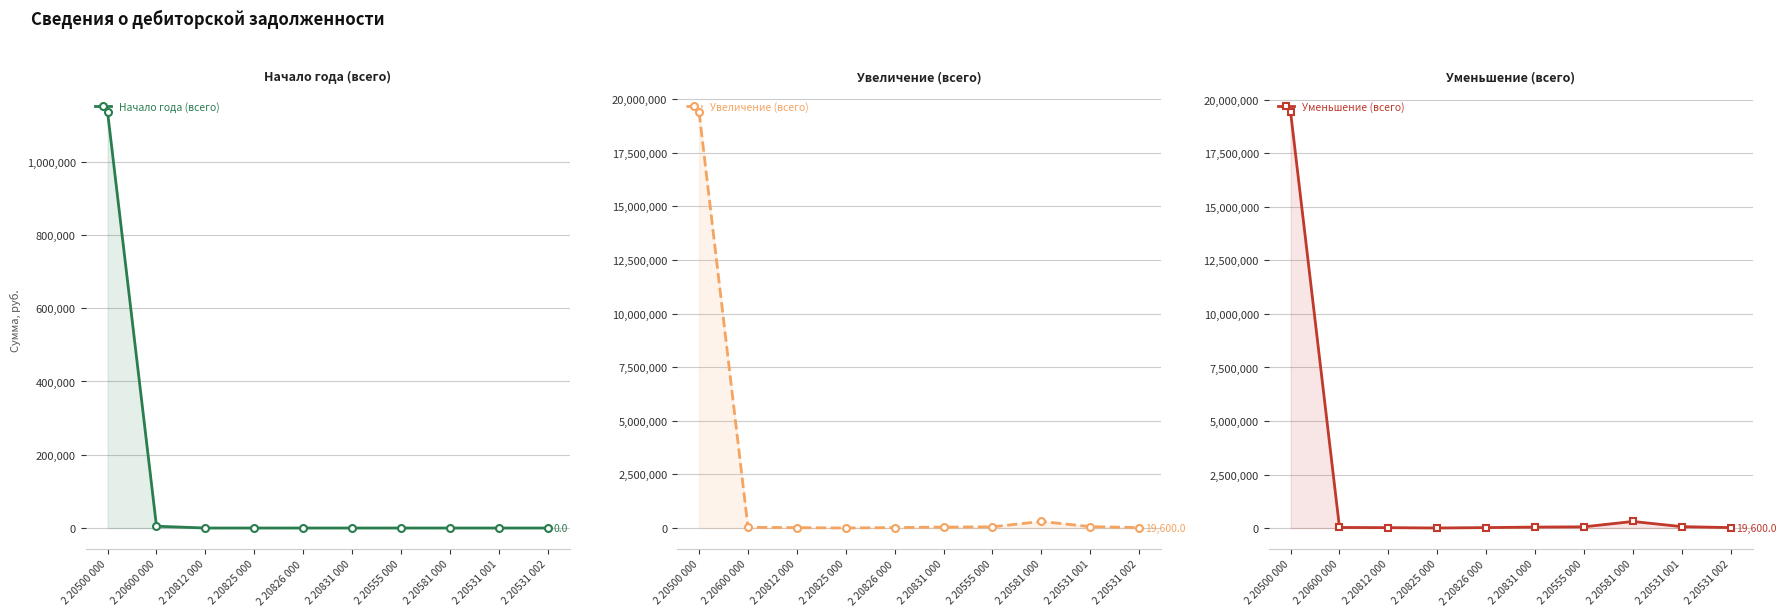

What are all the series names shown in the legend?

Начало года (всего), Увеличение (всего), Уменьшение (всего)